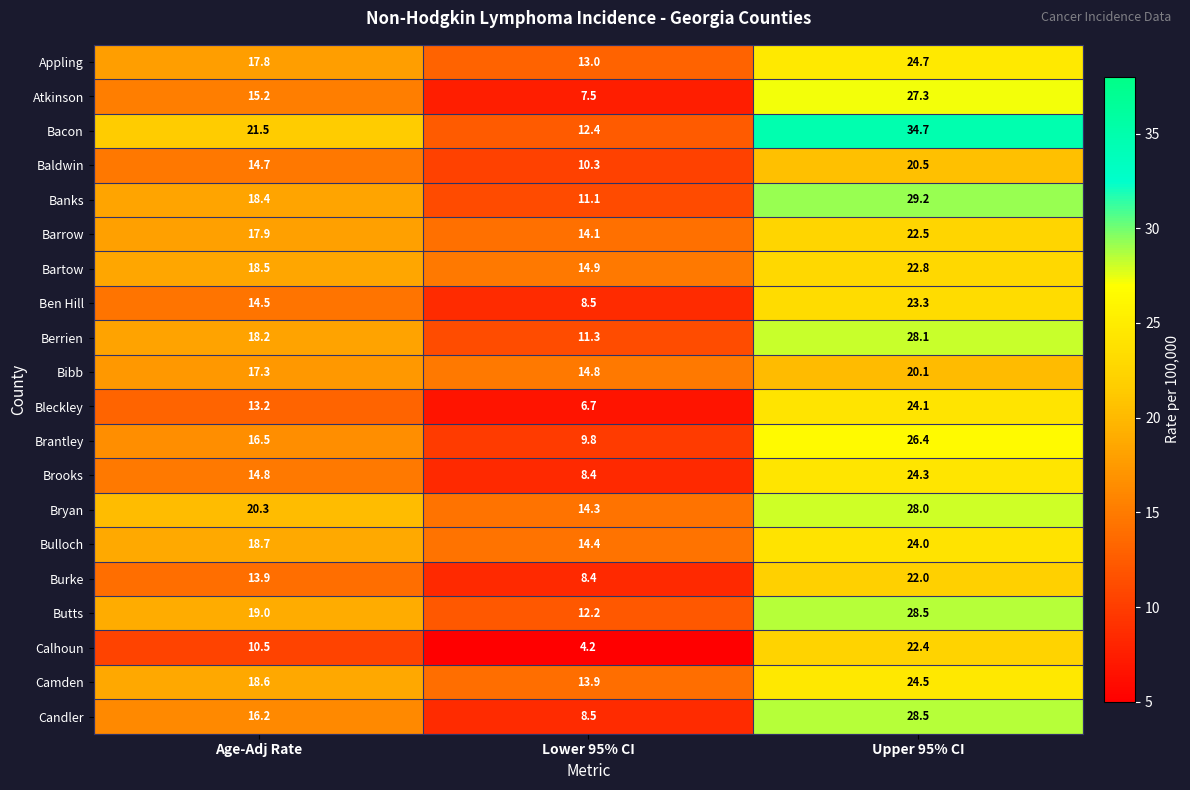

What is the sum of the Atkinson values at Lower 95% CI and Upper 95% CI?

34.8